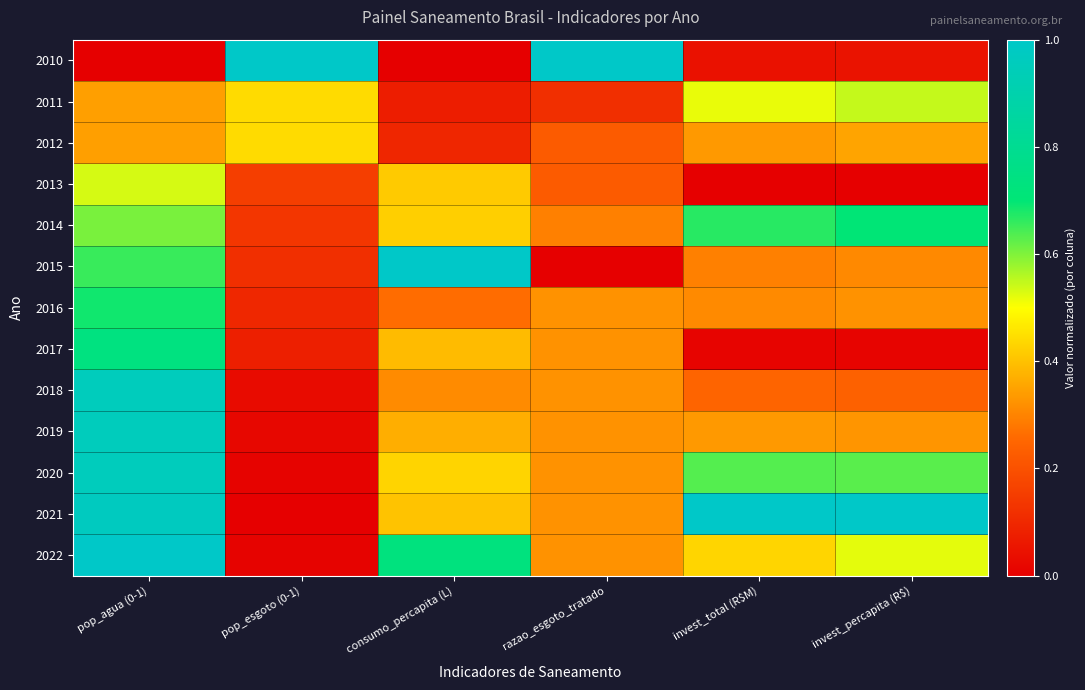

Reading left to right, extract all data points from this chart.

2010: pop_agua (0-1)=0.0	pop_esgoto (0-1)=1.0	consumo_percapita (L)=0.0	razao_esgoto_tratado=1.0	invest_total (R$M)=0.0	invest_percapita (R$)=0.0
2011: pop_agua (0-1)=0.3	pop_esgoto (0-1)=0.4	consumo_percapita (L)=0.1	razao_esgoto_tratado=0.1	invest_total (R$M)=0.5	invest_percapita (R$)=0.5
2012: pop_agua (0-1)=0.3	pop_esgoto (0-1)=0.4	consumo_percapita (L)=0.1	razao_esgoto_tratado=0.2	invest_total (R$M)=0.3	invest_percapita (R$)=0.4
2013: pop_agua (0-1)=0.5	pop_esgoto (0-1)=0.2	consumo_percapita (L)=0.4	razao_esgoto_tratado=0.2	invest_total (R$M)=0.0	invest_percapita (R$)=0.0
2014: pop_agua (0-1)=0.6	pop_esgoto (0-1)=0.1	consumo_percapita (L)=0.4	razao_esgoto_tratado=0.3	invest_total (R$M)=0.7	invest_percapita (R$)=0.7
2015: pop_agua (0-1)=0.7	pop_esgoto (0-1)=0.1	consumo_percapita (L)=1.0	razao_esgoto_tratado=0.0	invest_total (R$M)=0.3	invest_percapita (R$)=0.3
2016: pop_agua (0-1)=0.7	pop_esgoto (0-1)=0.1	consumo_percapita (L)=0.3	razao_esgoto_tratado=0.3	invest_total (R$M)=0.3	invest_percapita (R$)=0.3
2017: pop_agua (0-1)=0.7	pop_esgoto (0-1)=0.1	consumo_percapita (L)=0.4	razao_esgoto_tratado=0.3	invest_total (R$M)=0.0	invest_percapita (R$)=0.0
2018: pop_agua (0-1)=1.0	pop_esgoto (0-1)=0.0	consumo_percapita (L)=0.3	razao_esgoto_tratado=0.3	invest_total (R$M)=0.2	invest_percapita (R$)=0.2
2019: pop_agua (0-1)=1.0	pop_esgoto (0-1)=0.0	consumo_percapita (L)=0.4	razao_esgoto_tratado=0.3	invest_total (R$M)=0.3	invest_percapita (R$)=0.3
2020: pop_agua (0-1)=1.0	pop_esgoto (0-1)=0.0	consumo_percapita (L)=0.4	razao_esgoto_tratado=0.3	invest_total (R$M)=0.6	invest_percapita (R$)=0.6
2021: pop_agua (0-1)=1.0	pop_esgoto (0-1)=0.0	consumo_percapita (L)=0.4	razao_esgoto_tratado=0.3	invest_total (R$M)=1.0	invest_percapita (R$)=1.0
2022: pop_agua (0-1)=1.0	pop_esgoto (0-1)=0.0	consumo_percapita (L)=0.7	razao_esgoto_tratado=0.3	invest_total (R$M)=0.4	invest_percapita (R$)=0.5